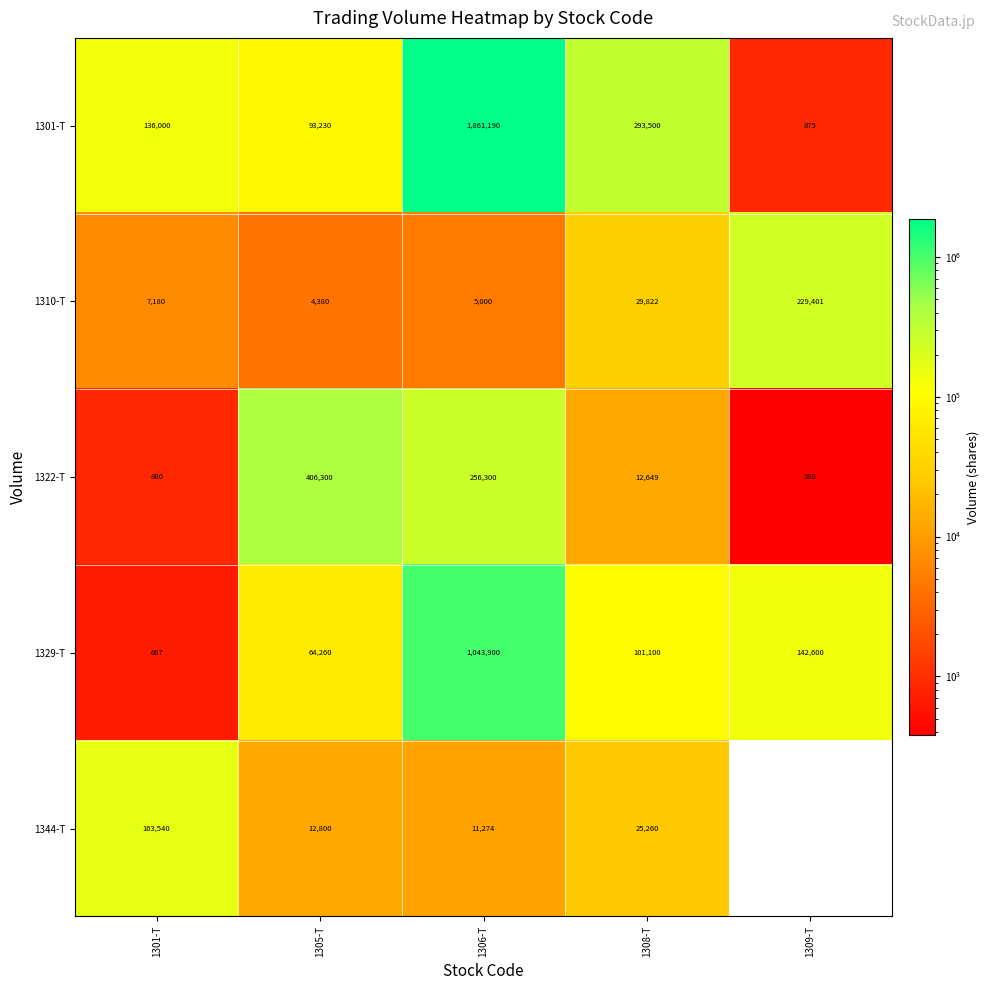

Is the value of 1322-T at 1308-T greater than the value of 1329-T at 1309-T?

No